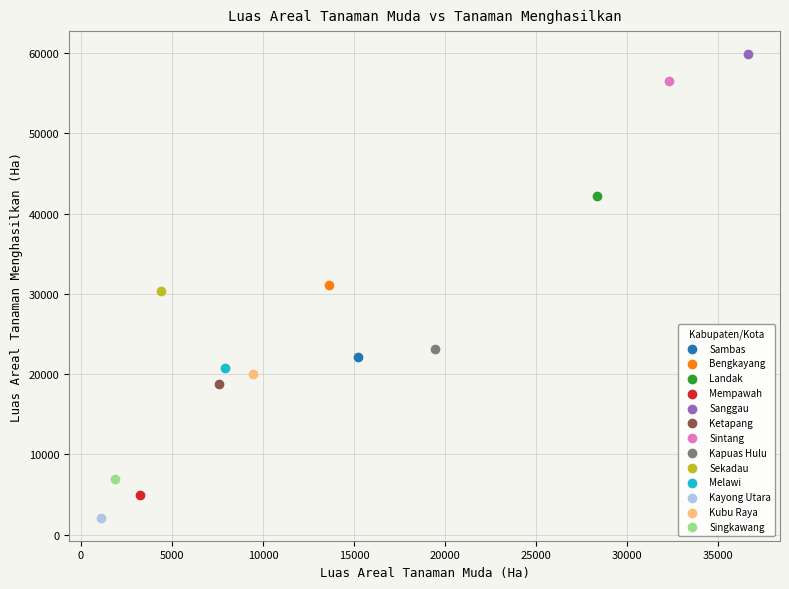

Which series reaches the maximum Y coordinate?

Sanggau